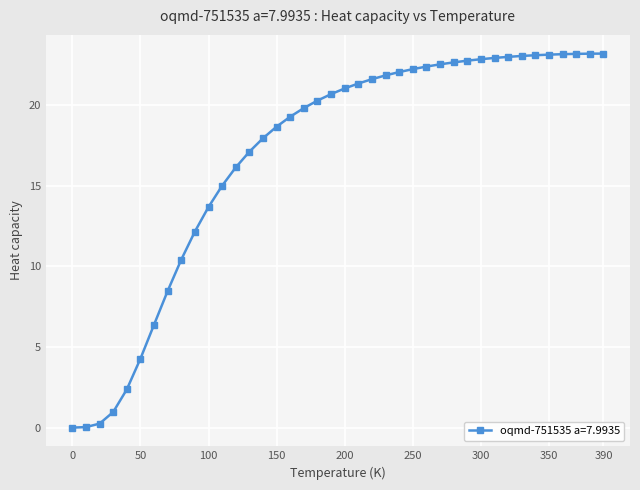

What is the difference between the maximum and minimum values?

23.2